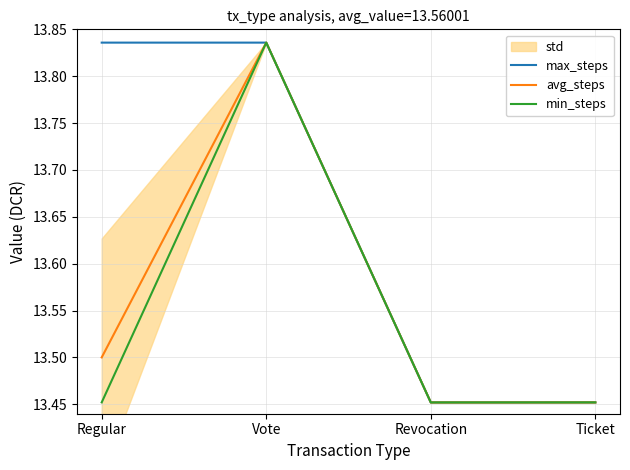

At which label does avg_steps reach its peak?

Vote